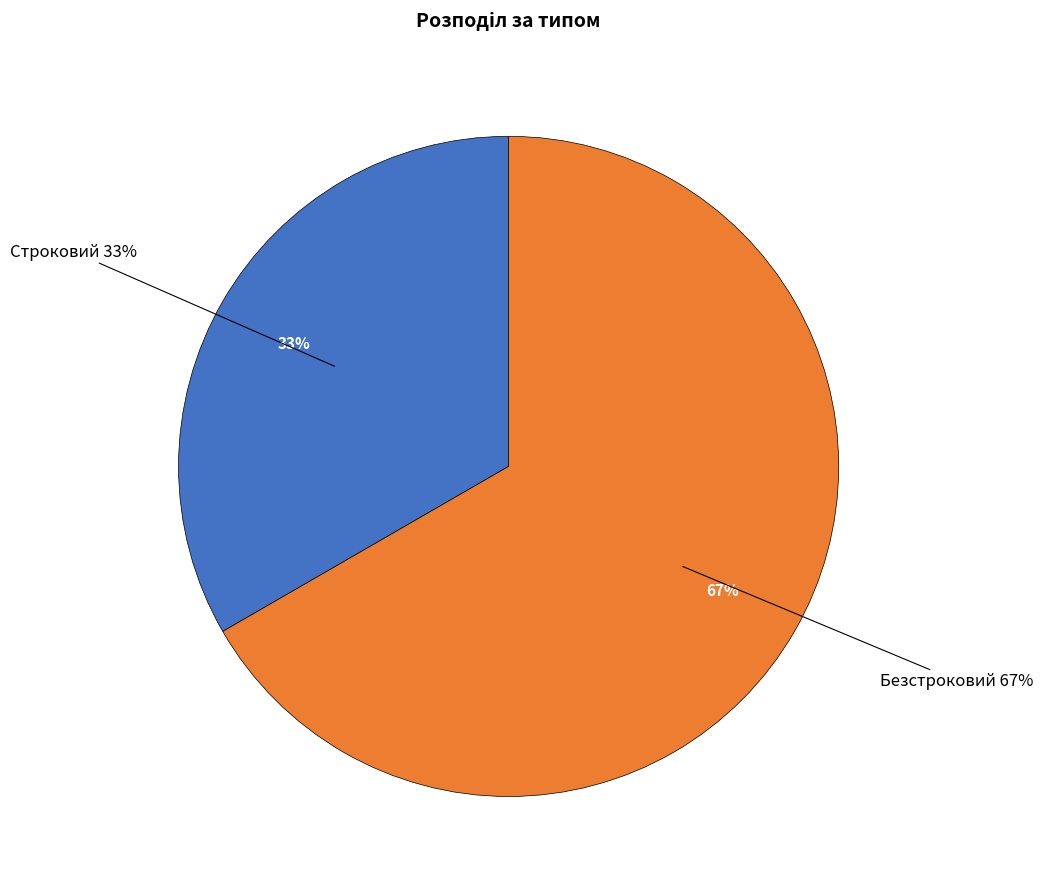

Which category accounts for the majority?

Безстроковий